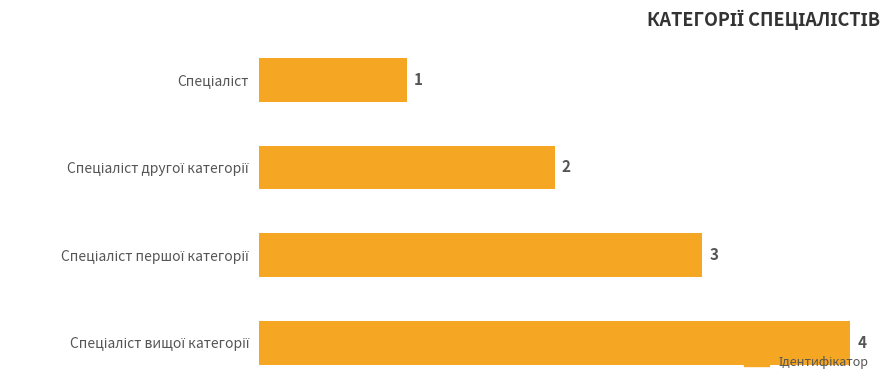

What is the value of the 3rd bar from the top?

3